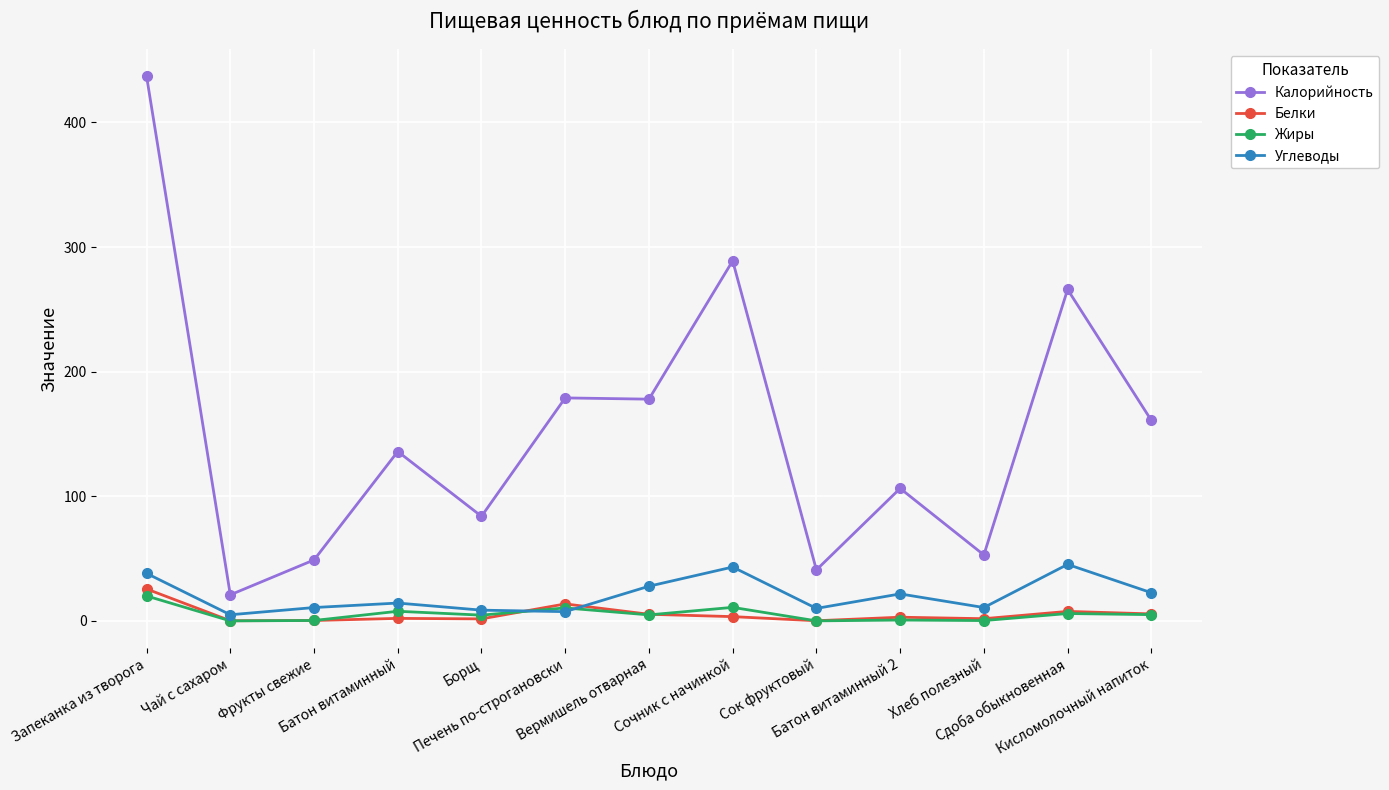

How many categories are shown in the chart?

13